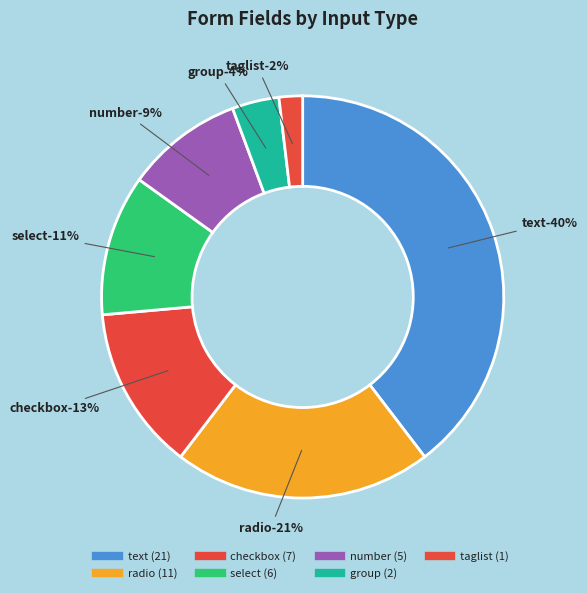

To the nearest percent, what percentage of the pie is text?

40%